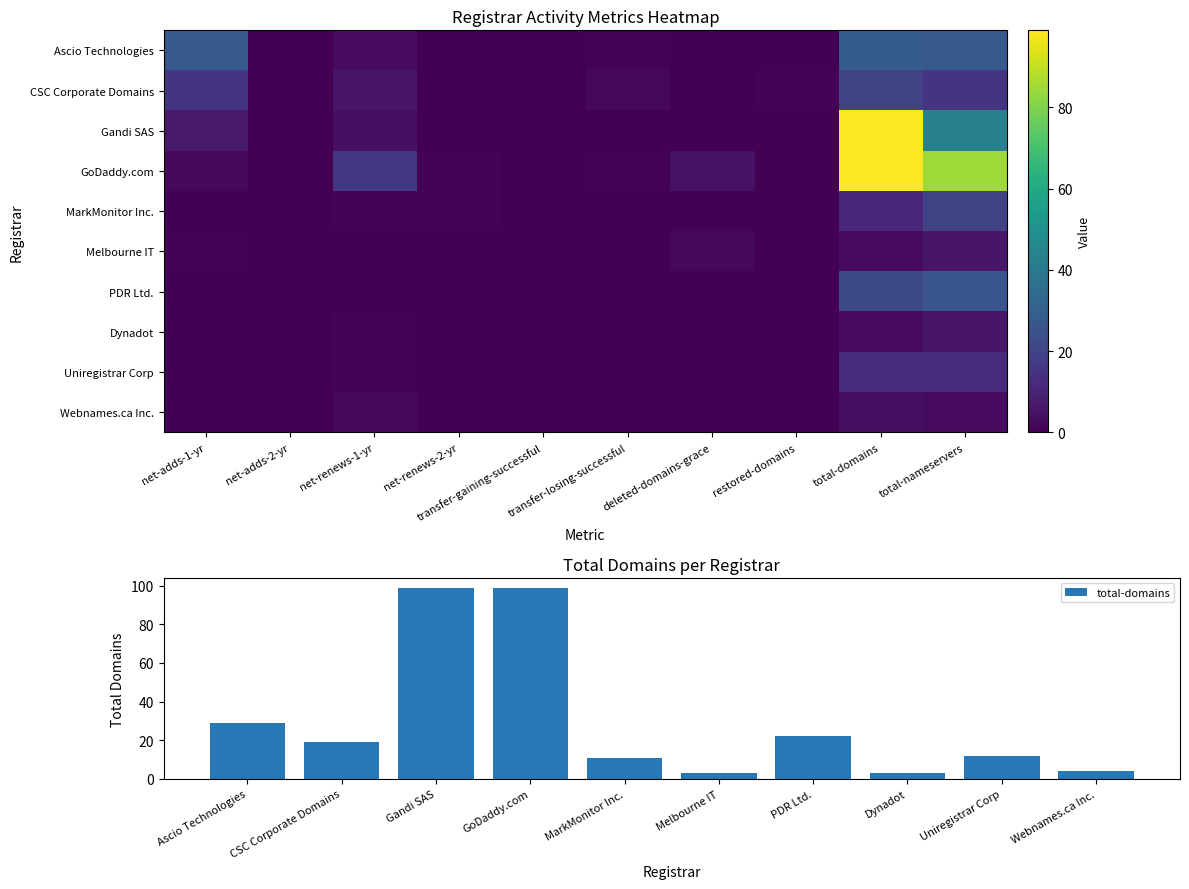

What is the difference between the maximum and minimum values in the Webnames.ca Inc. series?

4